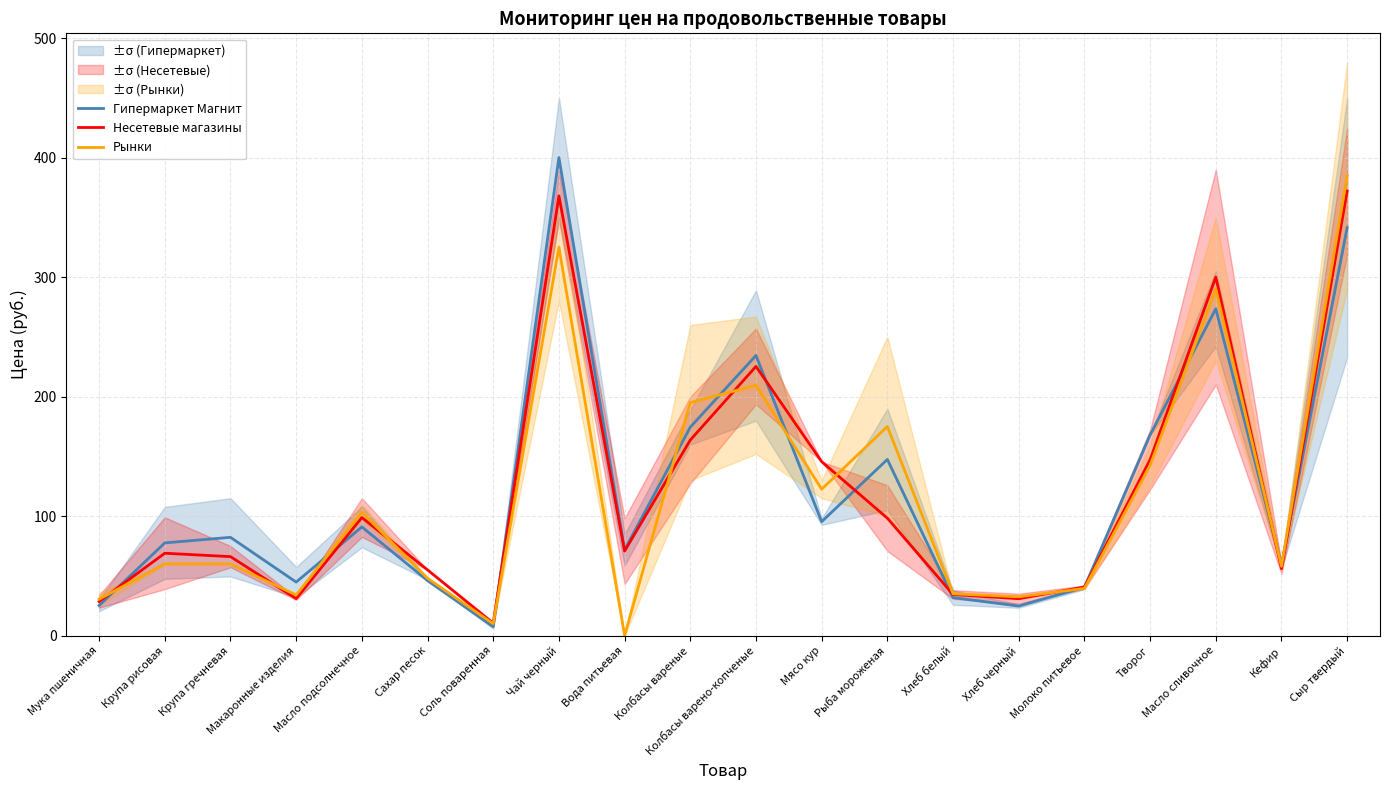

What position from the left is Крупа гречневая?

3